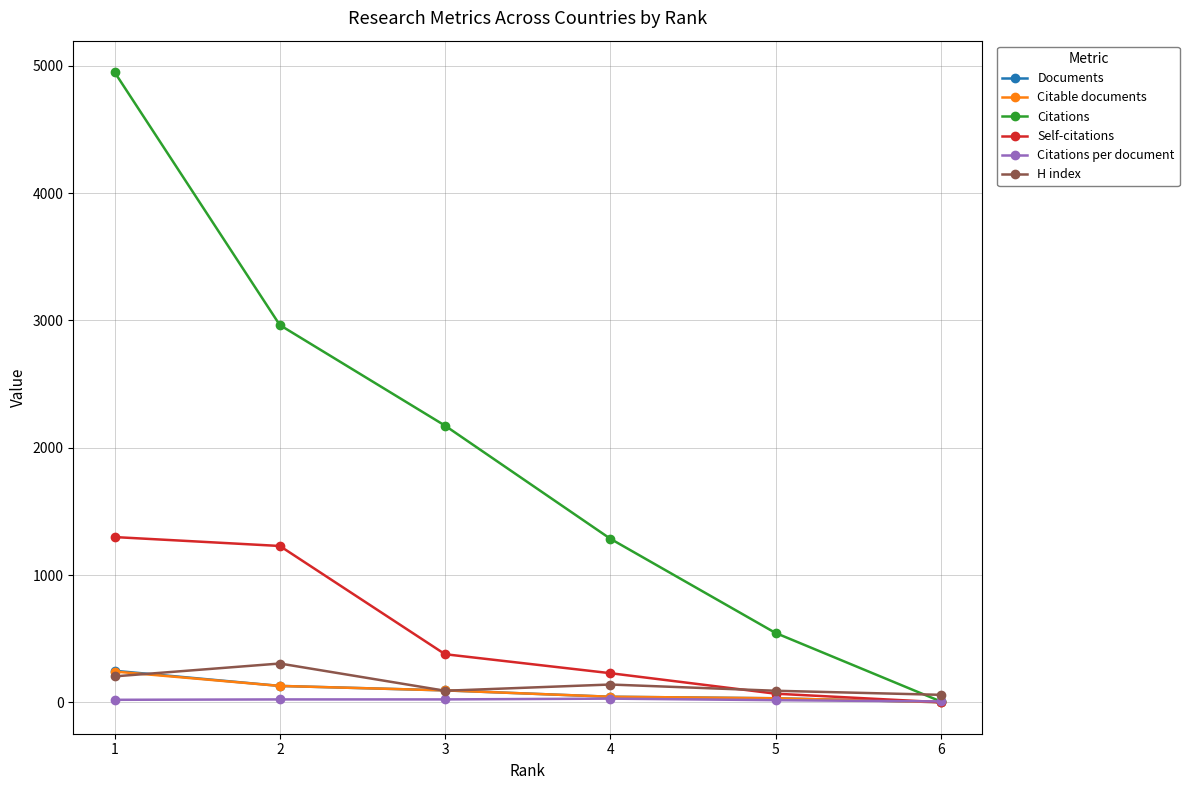

The value of Self-citations at 4 is 229.0. True or false?

True